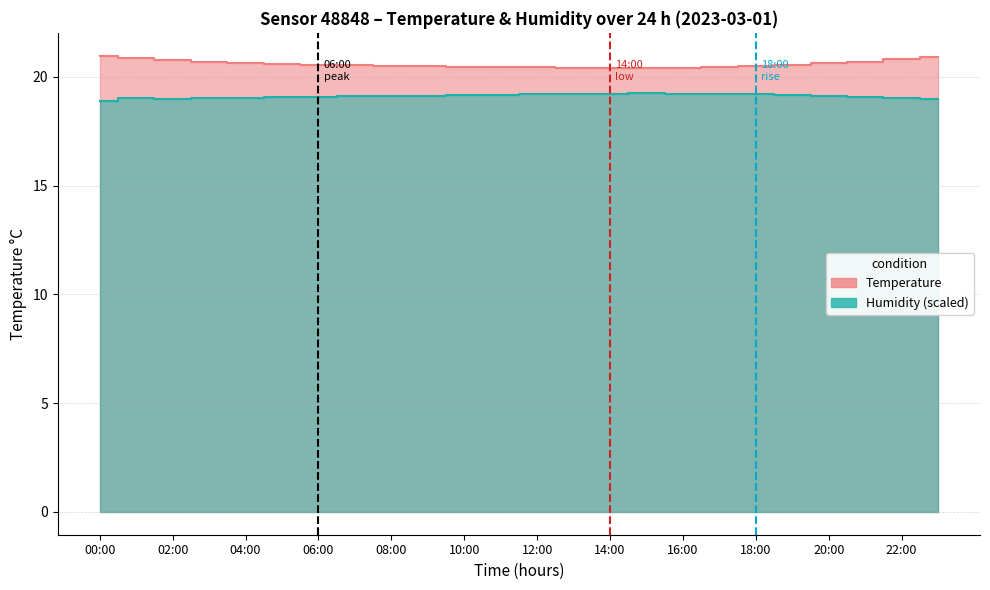

List the series in order of their overall mean, lowest first.

Humidity, Temperature